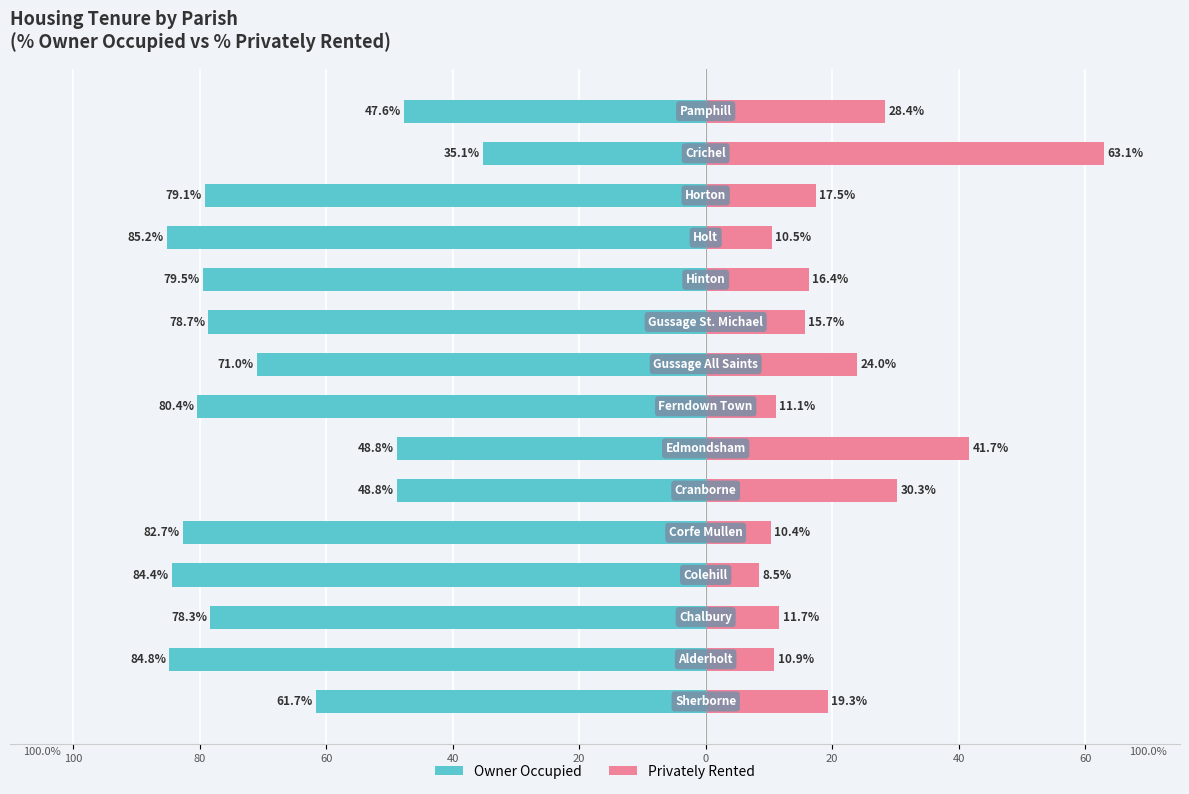

How many values in the Privately Rented series are below 16?

7